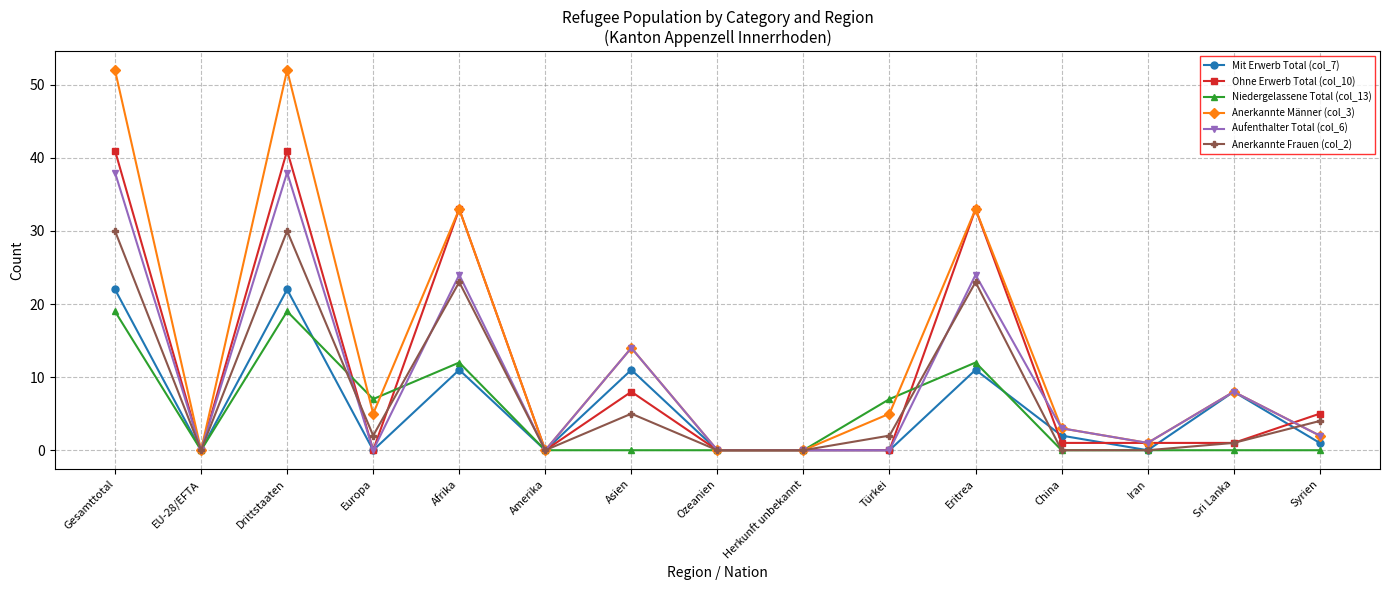

Where is the first local maximum for Anerkannte Männer (col_3)?

Drittstaaten